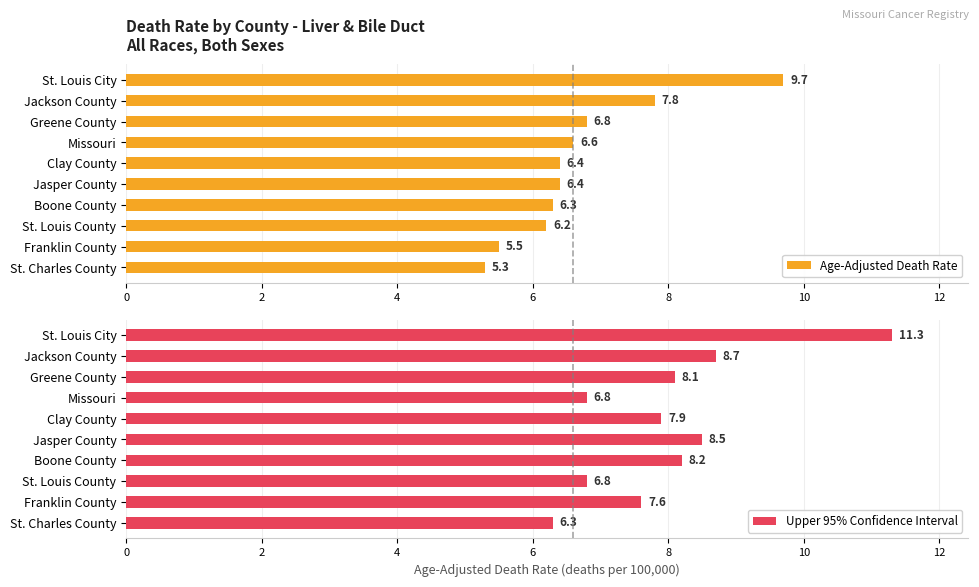

How many values in the Age-Adjusted Death Rate series exceed 6?

8